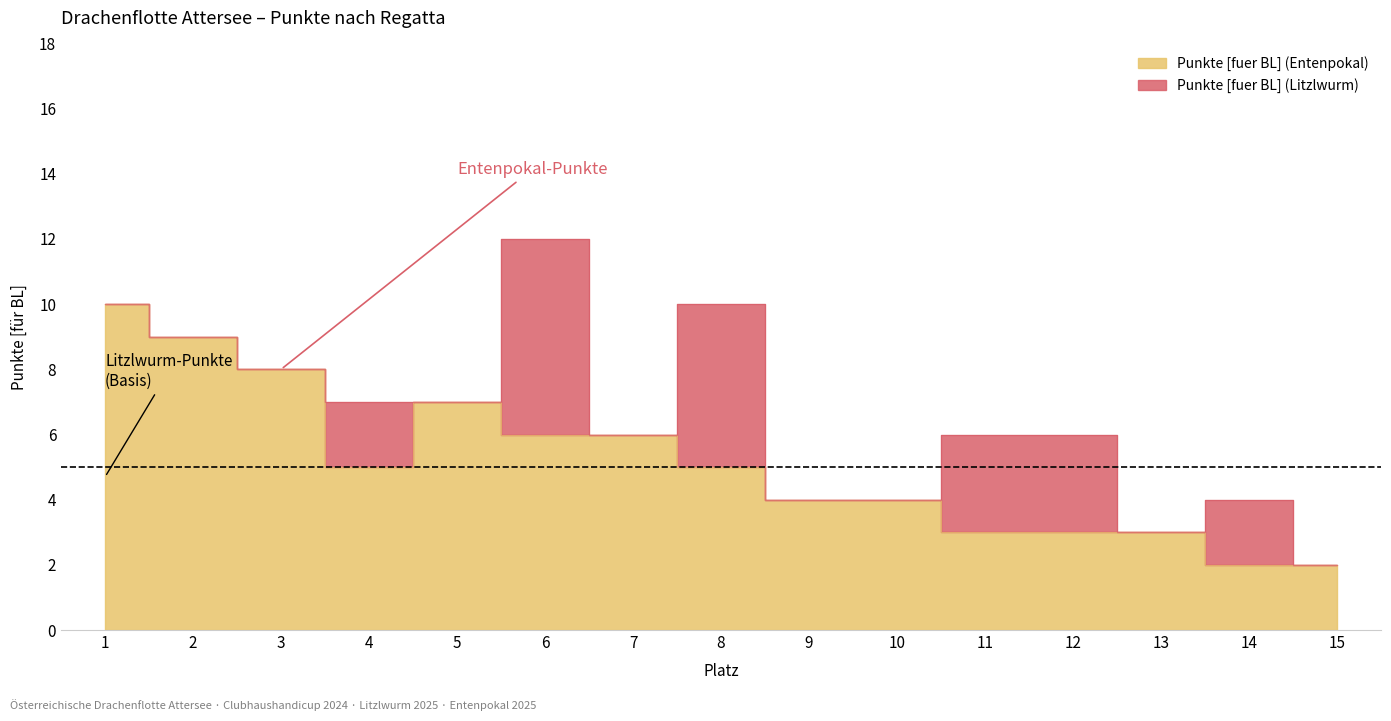

What is the change in value from 10 to 14?

-2